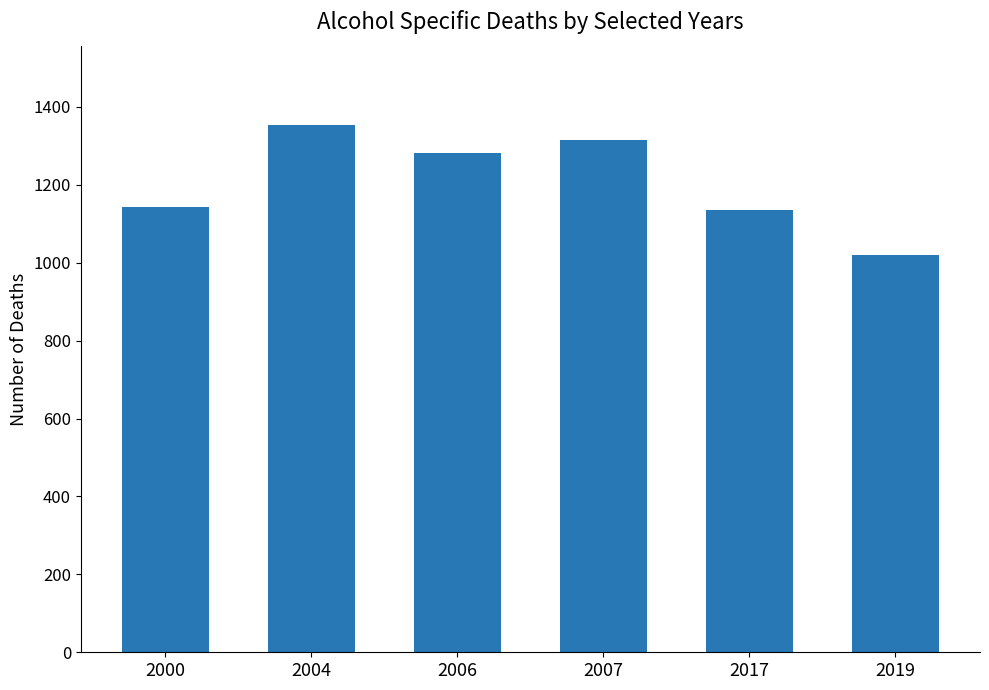

How many bars are there in total?

6